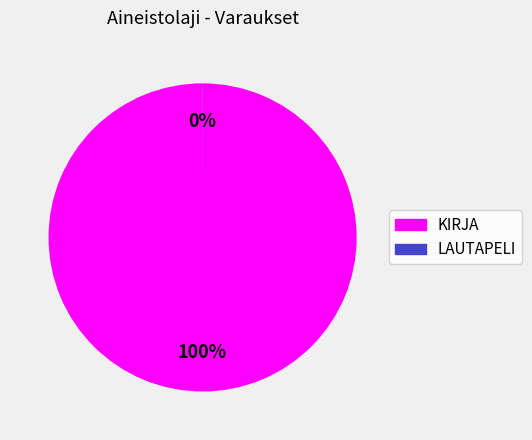

Does any single category account for the majority?

Yes